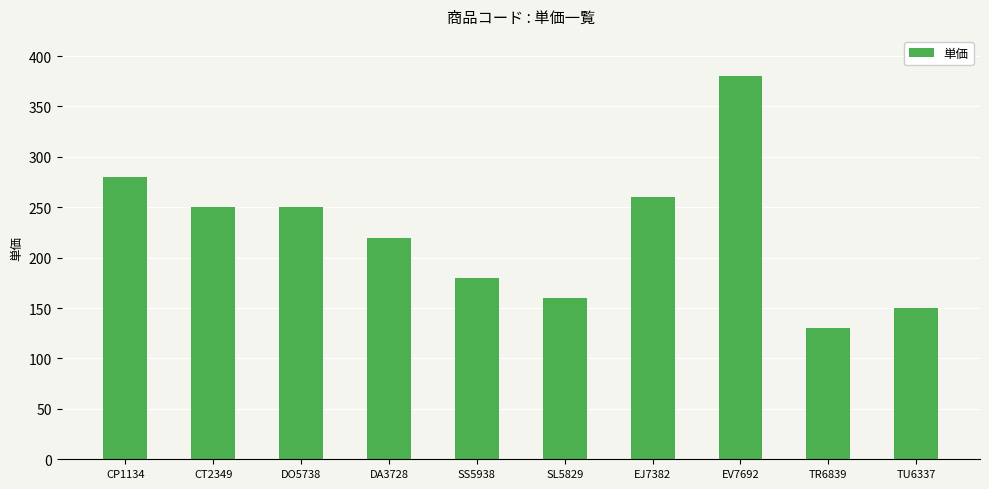

Reading right to left, transcribe all the data shown in this chart.

150	130	380	260	160	180	220	250	250	280